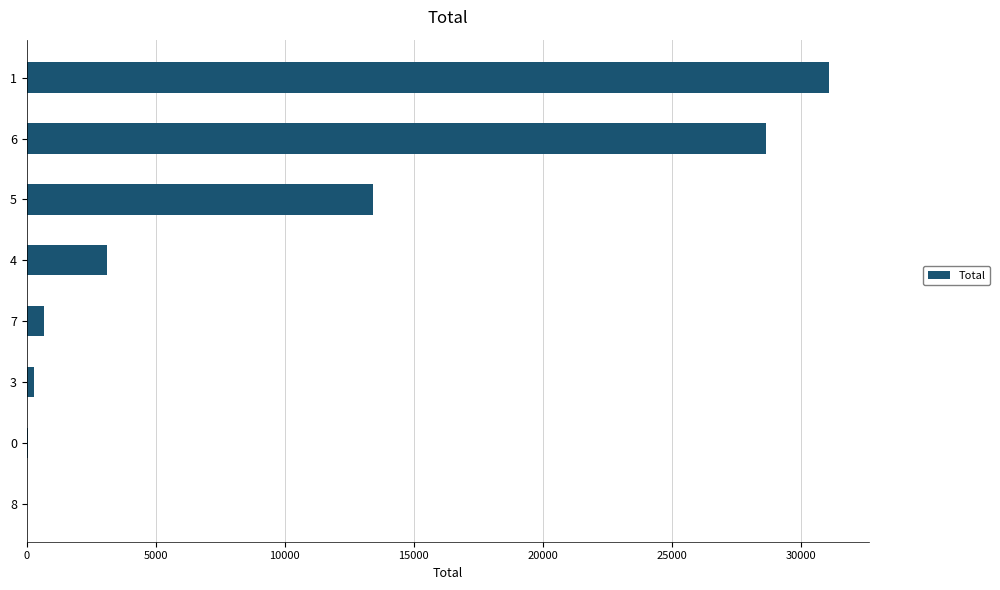

How many categories are shown in the chart?

8